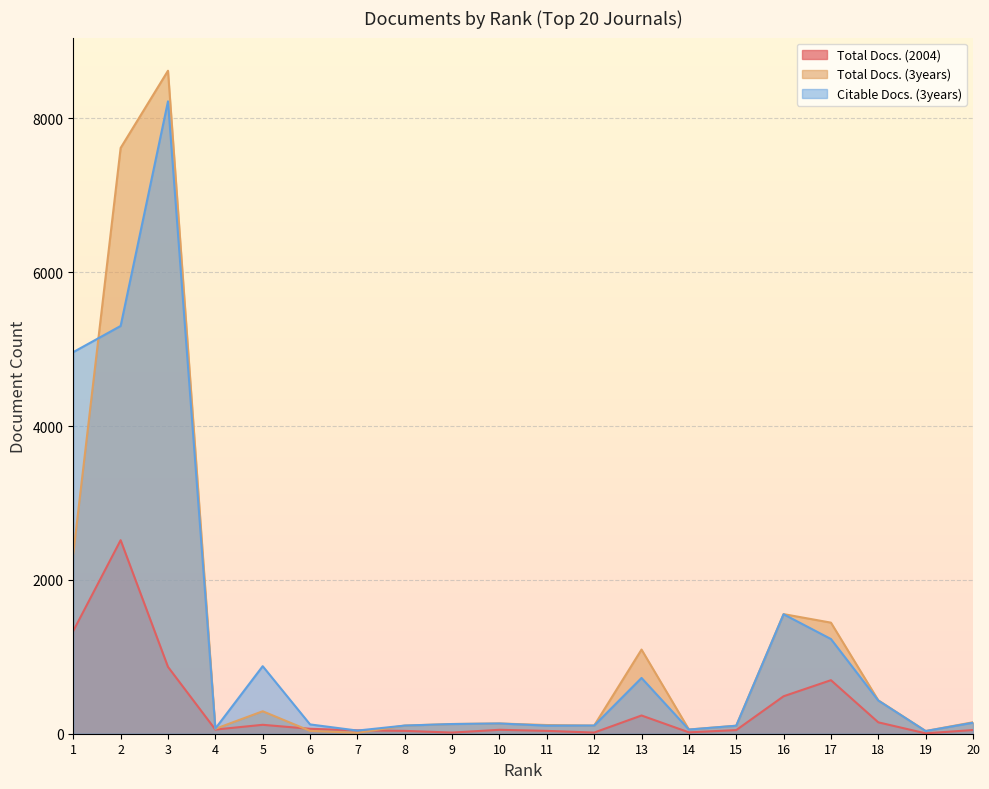

The Citable Docs. (3years) series shows 4961 at 1. True or false?

True